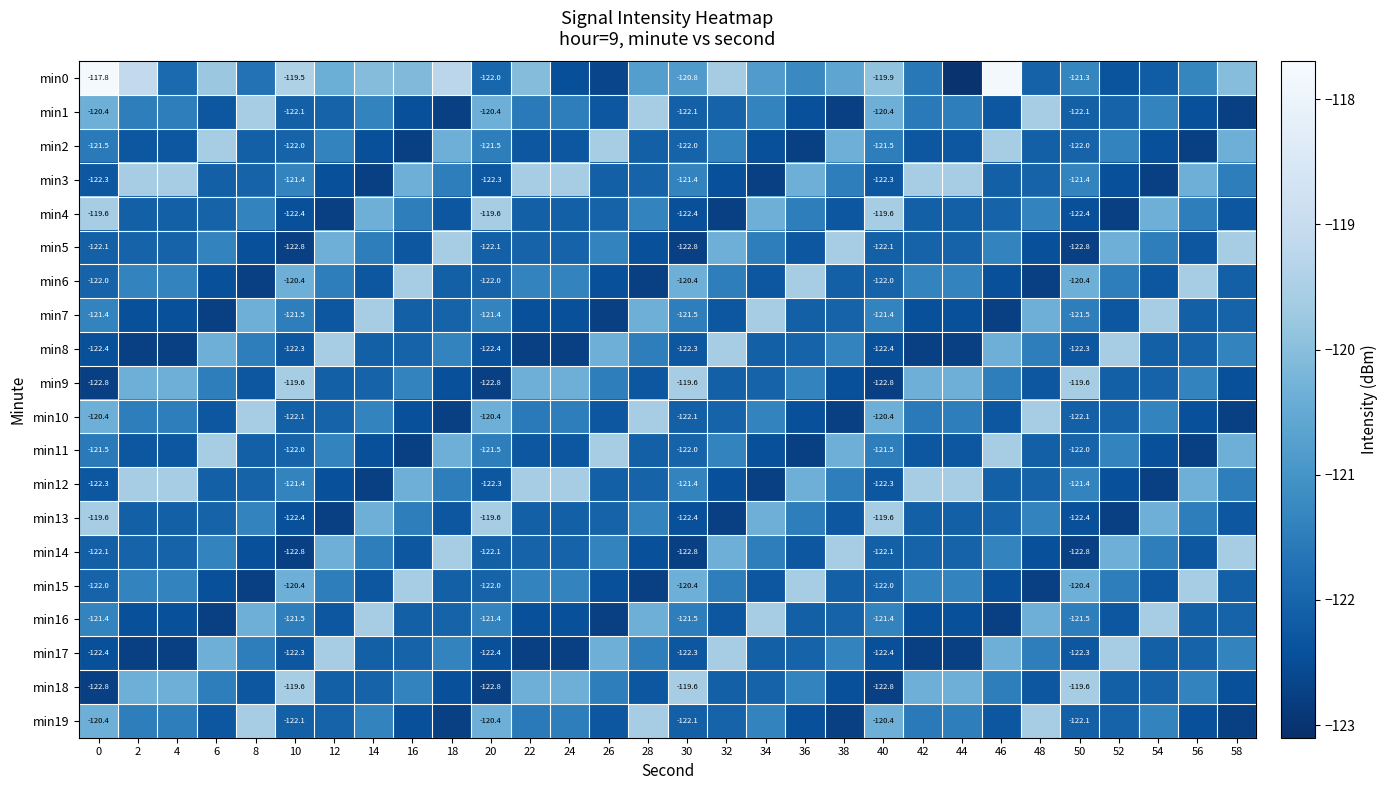

What is the total value across all series at 52?

-2433.2